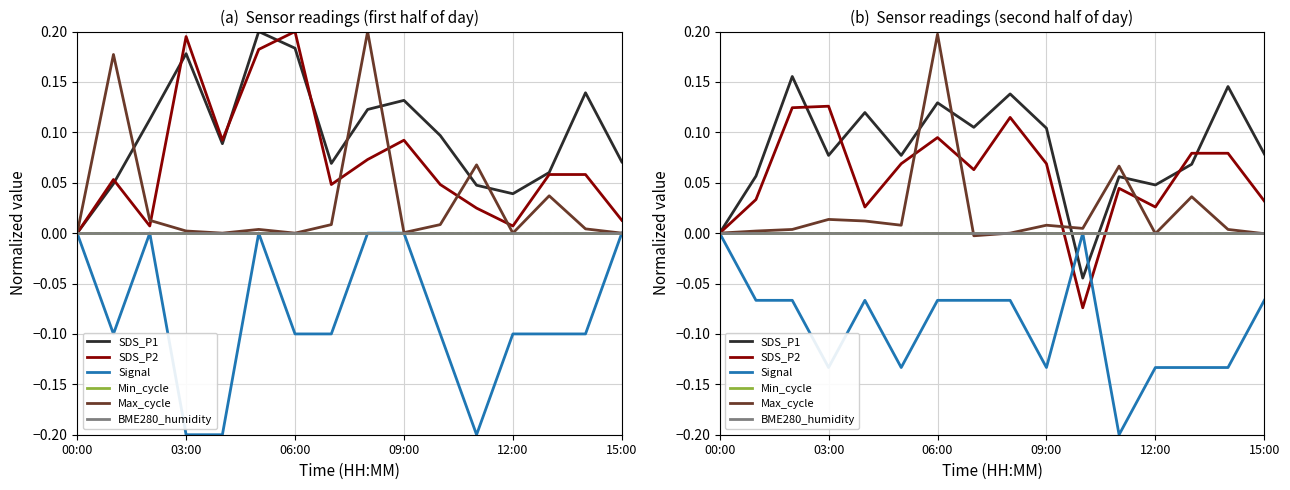

What is the sum of all SDS_P2 values?

0.9